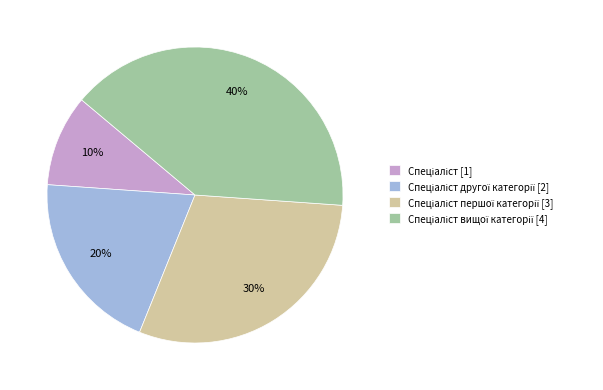

To the nearest percent, what is the difference between the largest and smallest slice percentages?

30%